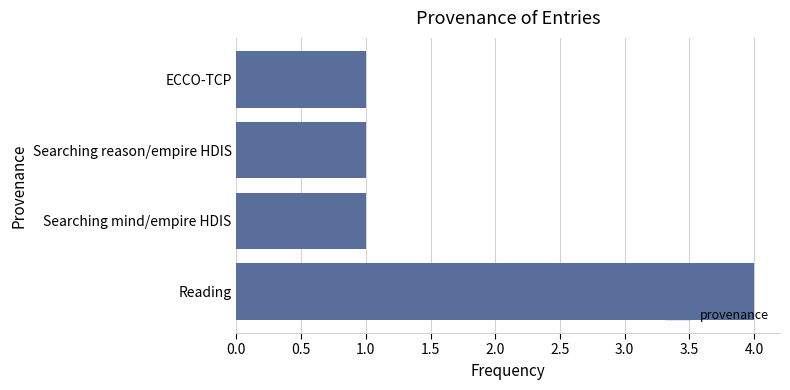

What is the sum of all values?

7